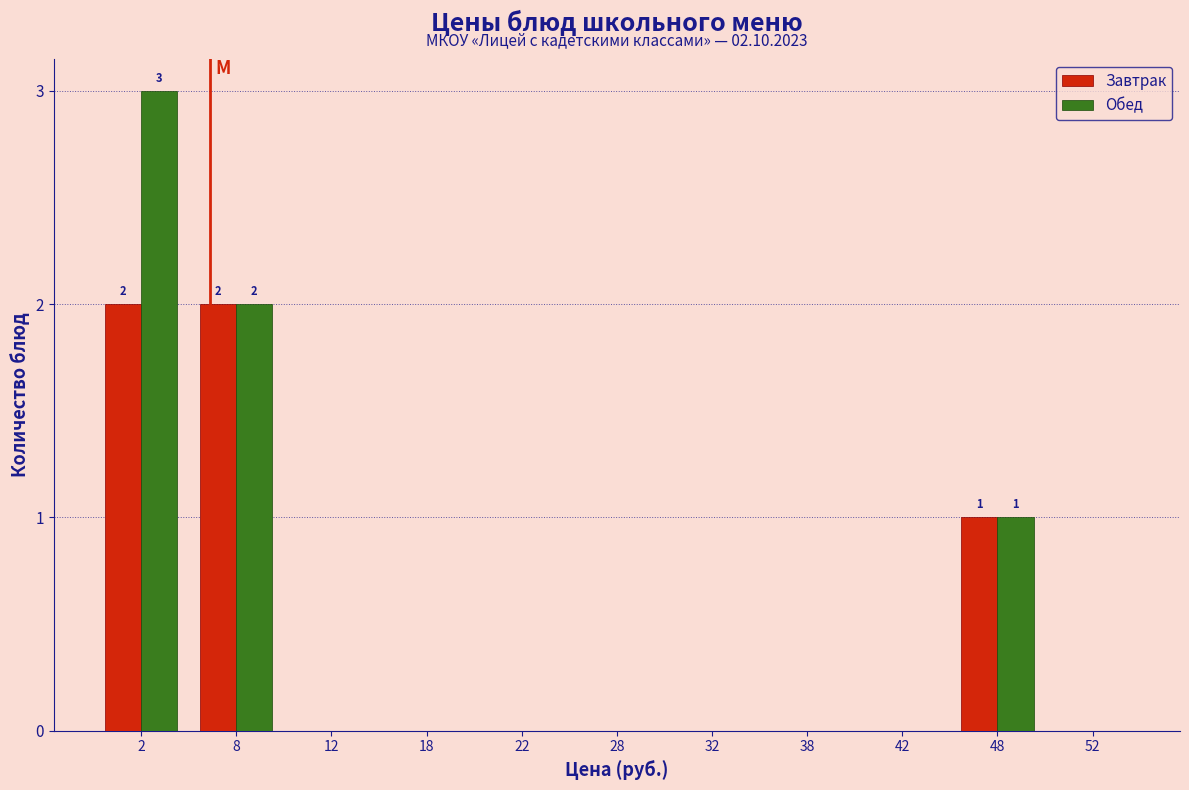

Reading right to left, what are all the values shown in this chart?

Завтрак: 52=0	48=1	42=0	38=0	32=0	28=0	22=0	18=0	12=0	8=2	2=2
Обед: 52=0	48=1	42=0	38=0	32=0	28=0	22=0	18=0	12=0	8=2	2=3